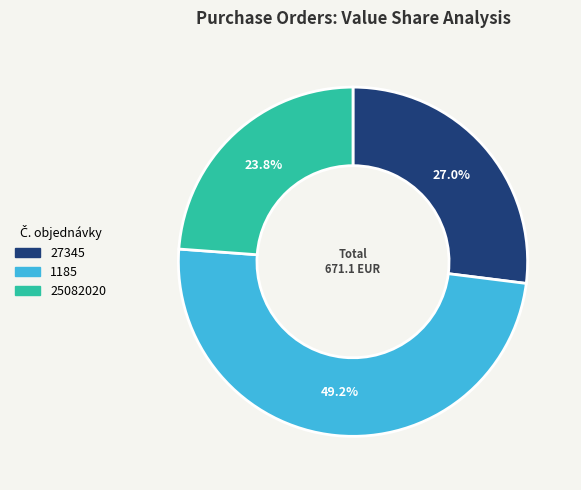

What is the ratio of the value at 25082020 to the value at 1185?

0.5